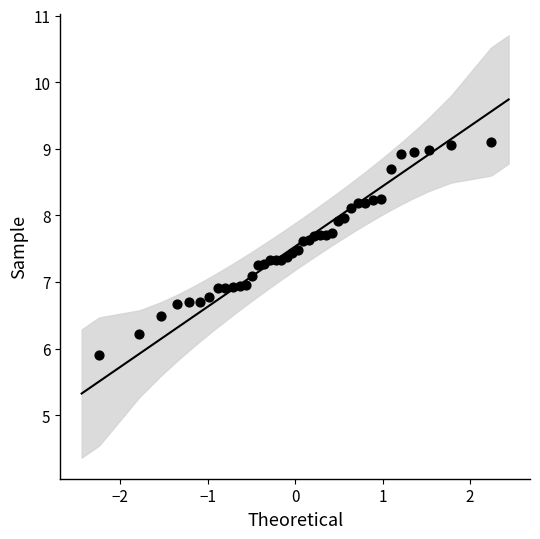

What is the range of X values (max minus min)?

4.5